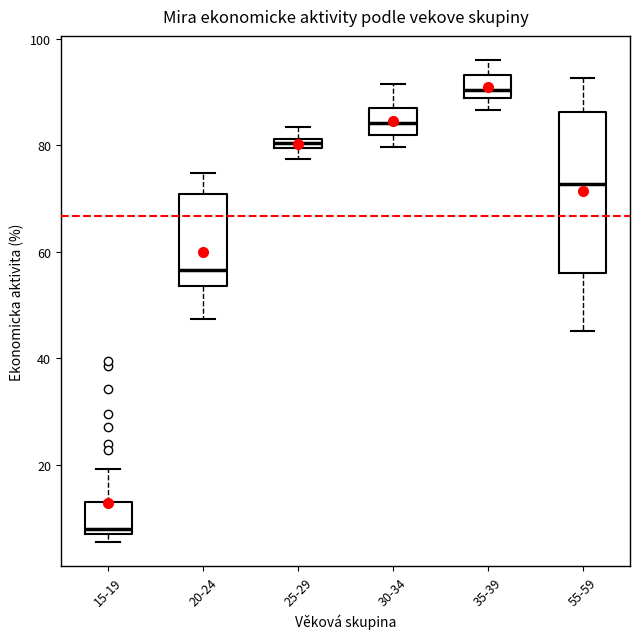

Which box has the highest median line?

35-39